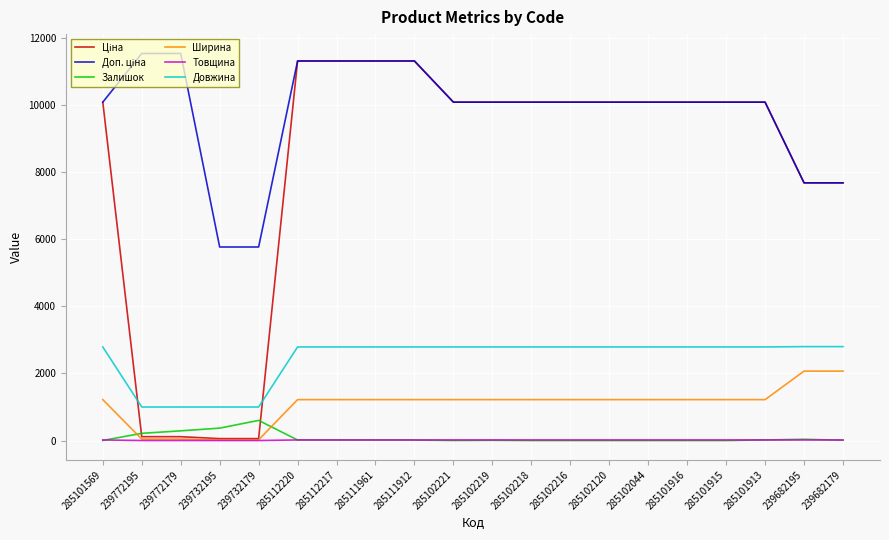

What is the sum of all Довжина values?

48660.0